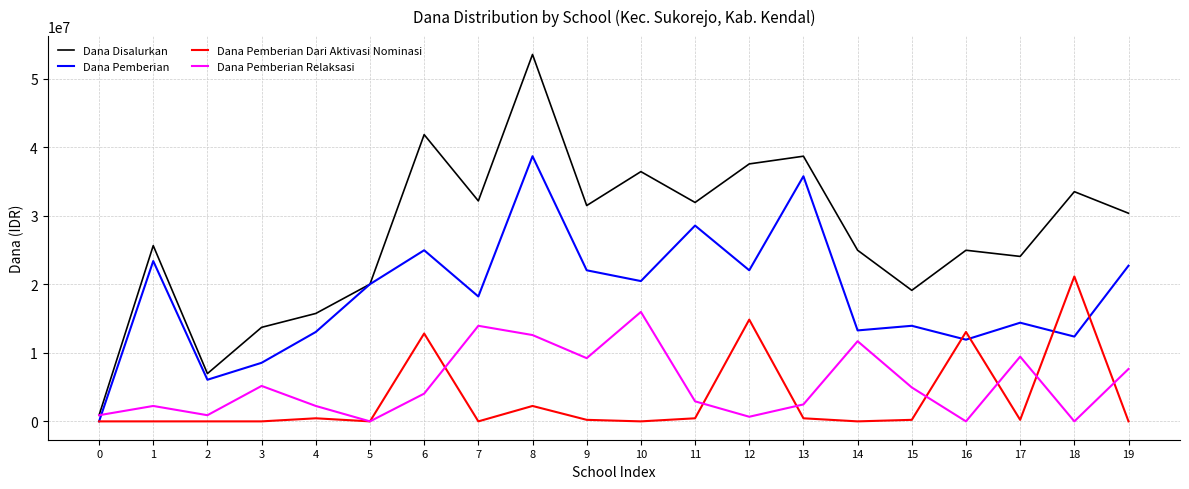

The Dana Pemberian Dari Aktivasi Nominasi series shows 0 at 10. True or false?

True